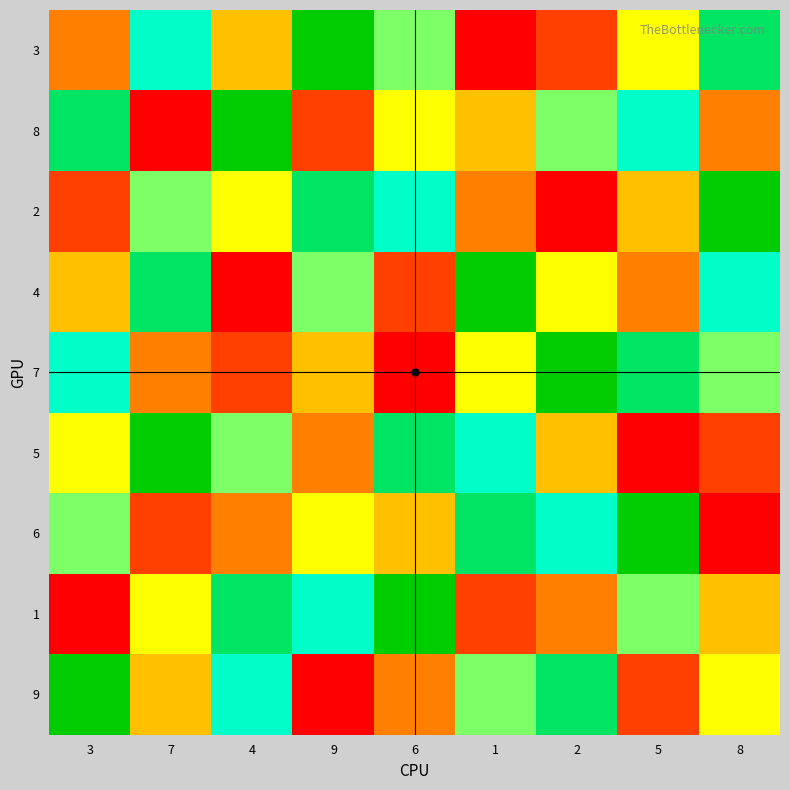

Which series has the widest spread of values?

3